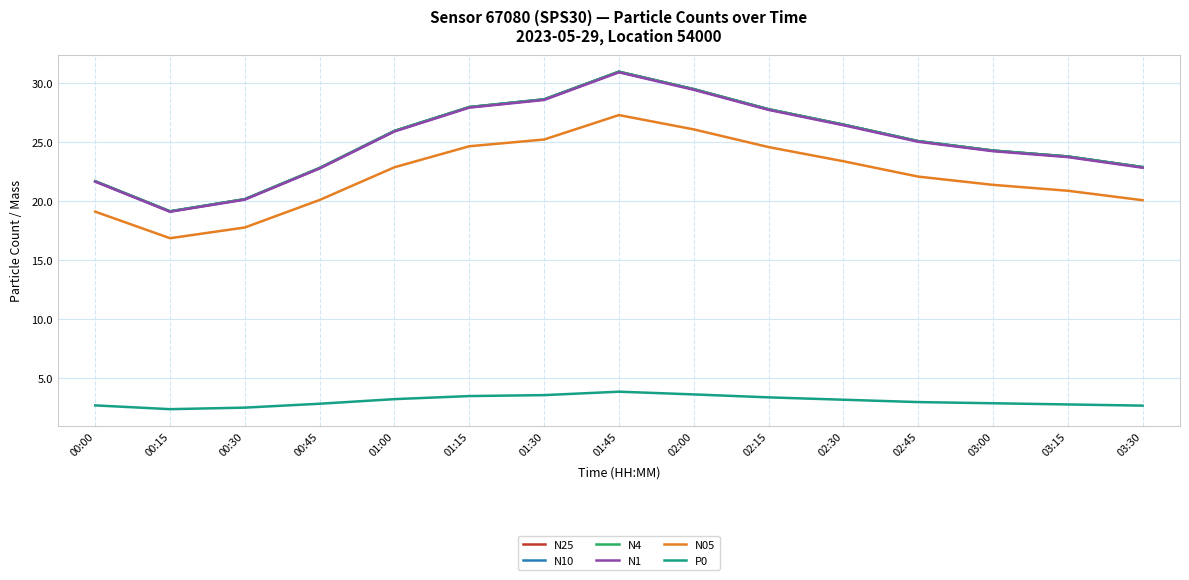

Is the value of N10 at 03:00 greater than the value of N25 at 02:30?

No